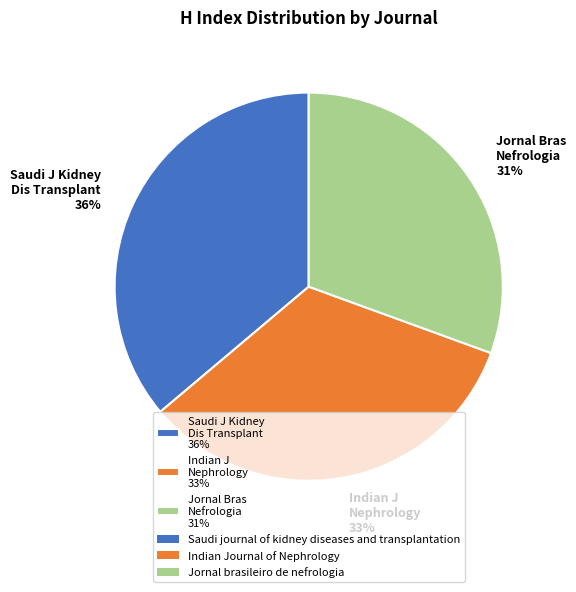

Which slice is the largest?

Saudi J Kidney Dis Transplant 36%